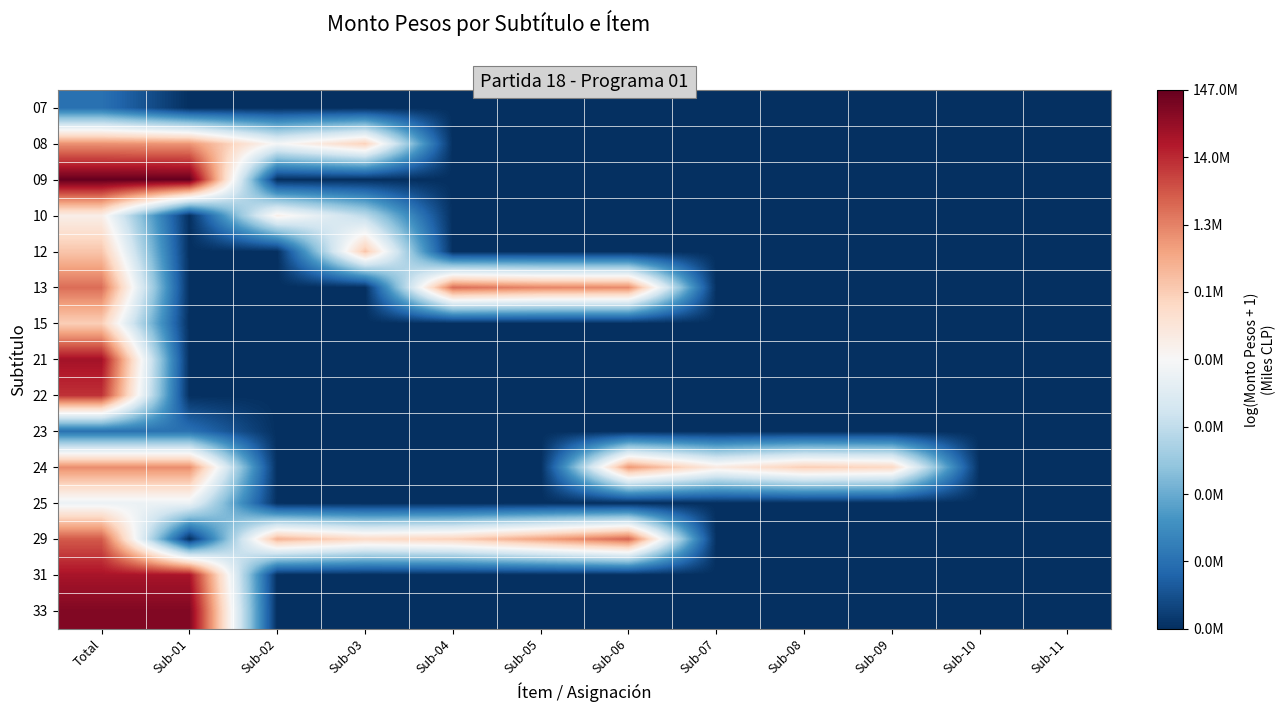

Reading left to right, transcribe all the data shown in this chart.

07: Total=2.4	Sub-01=0.0	Sub-02=0.0	Sub-03=0.0	Sub-04=0.0	Sub-05=0.0	Sub-06=0.0	Sub-07=0.0	Sub-08=0.0	Sub-09=0.0	Sub-10=0.0	Sub-11=0.0
08: Total=13.7	Sub-01=13.6	Sub-02=9.2	Sub-03=11.6	Sub-04=0.0	Sub-05=0.0	Sub-06=0.0	Sub-07=0.0	Sub-08=0.0	Sub-09=0.0	Sub-10=0.0	Sub-11=0.0
09: Total=18.8	Sub-01=18.8	Sub-02=0.0	Sub-03=0.0	Sub-04=0.0	Sub-05=0.0	Sub-06=0.0	Sub-07=0.0	Sub-08=0.0	Sub-09=0.0	Sub-10=0.0	Sub-11=0.0
10: Total=10.0	Sub-01=0.0	Sub-02=9.9	Sub-03=6.9	Sub-04=0.0	Sub-05=0.0	Sub-06=0.0	Sub-07=0.0	Sub-08=0.0	Sub-09=0.0	Sub-10=0.0	Sub-11=0.0
12: Total=12.0	Sub-01=0.0	Sub-02=0.0	Sub-03=12.0	Sub-04=0.0	Sub-05=0.0	Sub-06=0.0	Sub-07=0.0	Sub-08=0.0	Sub-09=0.0	Sub-10=0.0	Sub-11=0.0
13: Total=14.6	Sub-01=0.0	Sub-02=0.0	Sub-03=0.0	Sub-04=14.6	Sub-05=14.0	Sub-06=13.9	Sub-07=0.0	Sub-08=0.0	Sub-09=0.0	Sub-10=0.0	Sub-11=0.0
15: Total=11.7	Sub-01=0.0	Sub-02=0.0	Sub-03=0.0	Sub-04=0.0	Sub-05=0.0	Sub-06=0.0	Sub-07=0.0	Sub-08=0.0	Sub-09=0.0	Sub-10=0.0	Sub-11=0.0
21: Total=17.3	Sub-01=0.0	Sub-02=0.0	Sub-03=0.0	Sub-04=0.0	Sub-05=0.0	Sub-06=0.0	Sub-07=0.0	Sub-08=0.0	Sub-09=0.0	Sub-10=0.0	Sub-11=0.0
22: Total=16.2	Sub-01=0.0	Sub-02=0.0	Sub-03=0.0	Sub-04=0.0	Sub-05=0.0	Sub-06=0.0	Sub-07=0.0	Sub-08=0.0	Sub-09=0.0	Sub-10=0.0	Sub-11=0.0
23: Total=2.4	Sub-01=2.4	Sub-02=0.0	Sub-03=0.0	Sub-04=0.0	Sub-05=0.0	Sub-06=0.0	Sub-07=0.0	Sub-08=0.0	Sub-09=0.0	Sub-10=0.0	Sub-11=0.0
24: Total=13.8	Sub-01=13.8	Sub-02=0.0	Sub-03=0.0	Sub-04=0.0	Sub-05=0.0	Sub-06=13.5	Sub-07=10.2	Sub-08=11.8	Sub-09=11.4	Sub-10=0.0	Sub-11=0.0
25: Total=8.9	Sub-01=8.9	Sub-02=0.0	Sub-03=0.0	Sub-04=0.0	Sub-05=0.0	Sub-06=0.0	Sub-07=0.0	Sub-08=0.0	Sub-09=0.0	Sub-10=0.0	Sub-11=0.0
29: Total=15.2	Sub-01=0.0	Sub-02=12.6	Sub-03=11.2	Sub-04=11.6	Sub-05=13.2	Sub-06=14.9	Sub-07=0.0	Sub-08=0.0	Sub-09=0.0	Sub-10=0.0	Sub-11=0.0
31: Total=17.1	Sub-01=17.1	Sub-02=0.0	Sub-03=0.0	Sub-04=0.0	Sub-05=0.0	Sub-06=0.0	Sub-07=0.0	Sub-08=0.0	Sub-09=0.0	Sub-10=0.0	Sub-11=0.0
33: Total=18.1	Sub-01=18.1	Sub-02=0.0	Sub-03=0.0	Sub-04=0.0	Sub-05=0.0	Sub-06=0.0	Sub-07=0.0	Sub-08=0.0	Sub-09=0.0	Sub-10=0.0	Sub-11=0.0